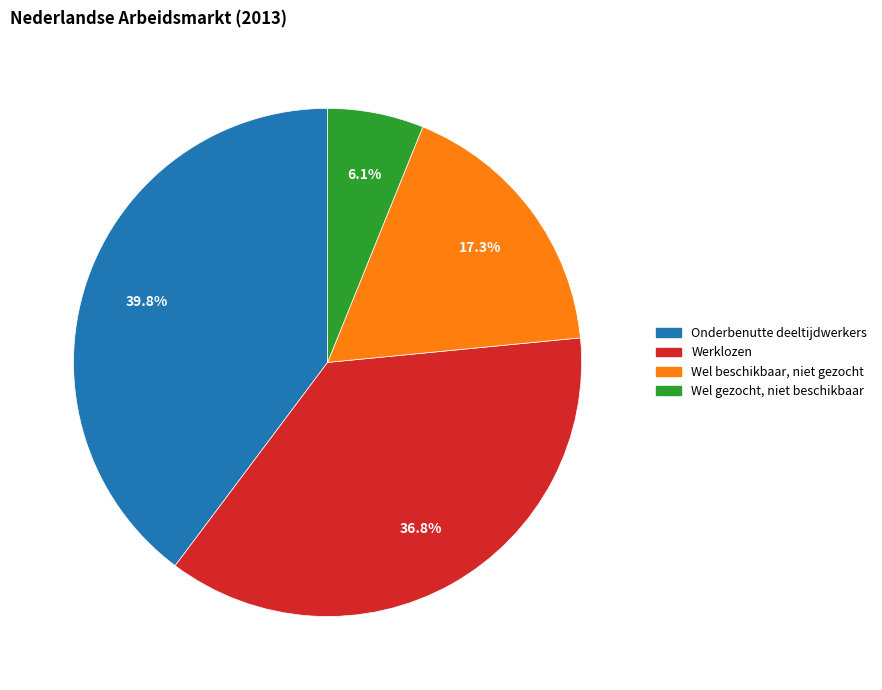

What percentage is NOT represented by Onderbenutte deeltijdwerkers?

60.2%